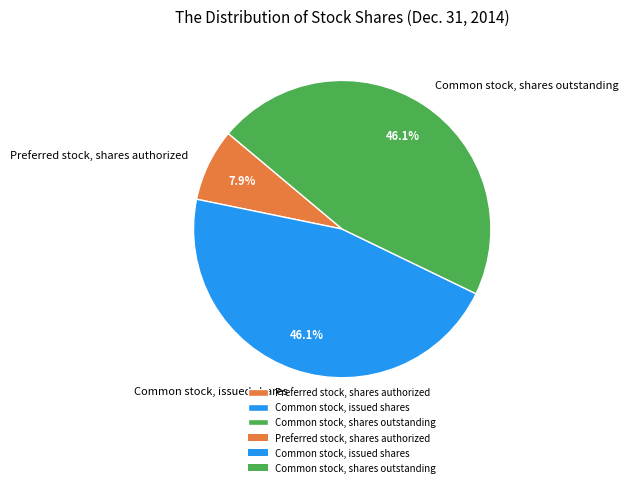

To the nearest percent, what is the combined percentage of Common stock, issued shares and Preferred stock, shares authorized?

54%